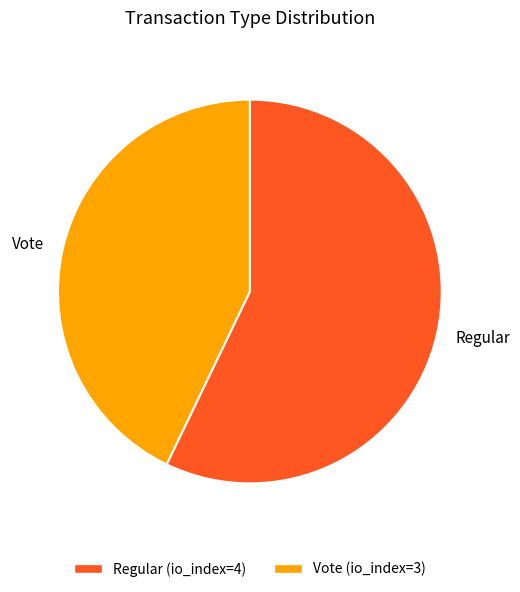

Which has a higher value, Vote or Regular?

Regular